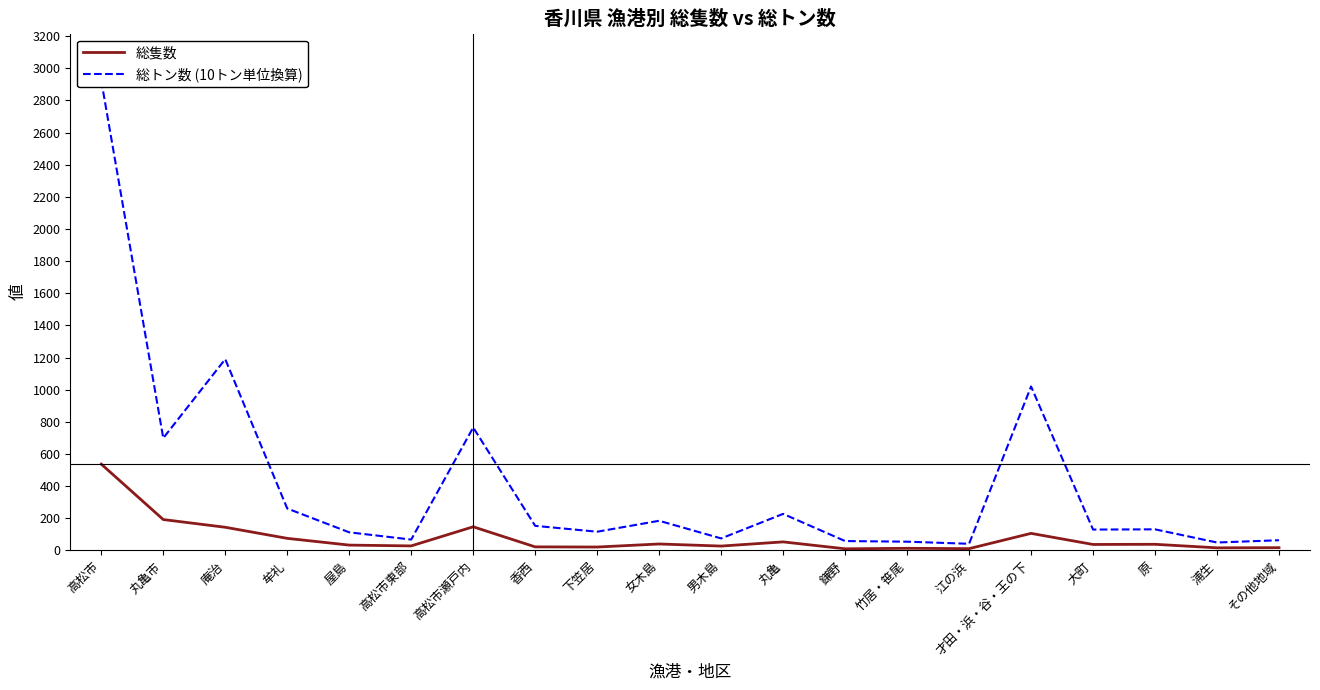

What is the sum of all 総隻数 values?

1567